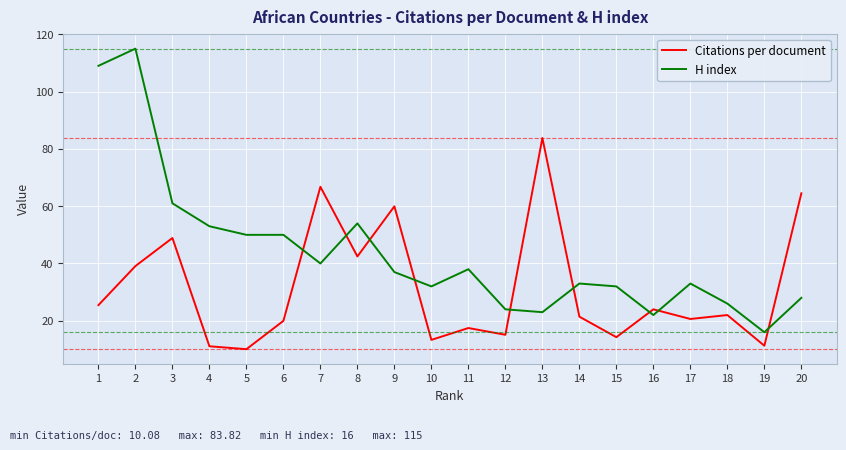

At which label is H index closest to 65?

3